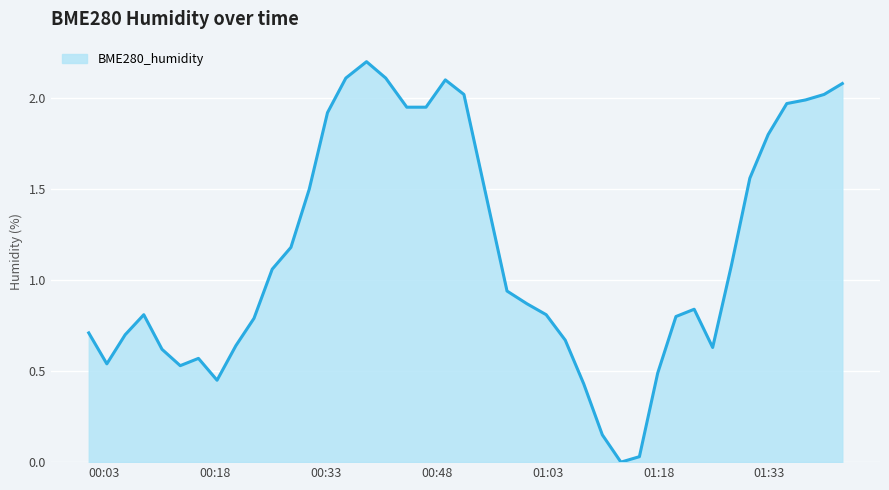

What is the maximum value shown in the chart?

2.2